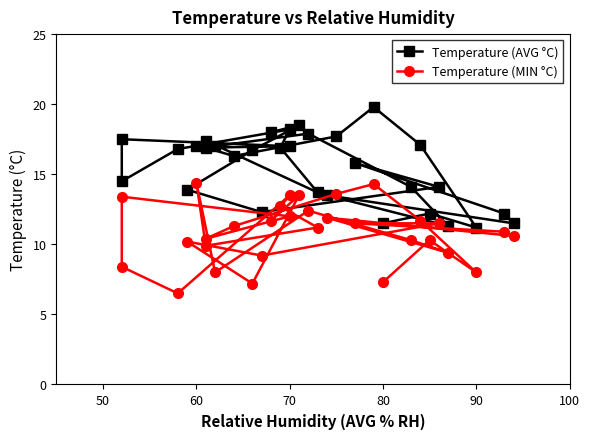

What are all the series names shown in the legend?

Temperature (AVG °C), Temperature (MIN °C)